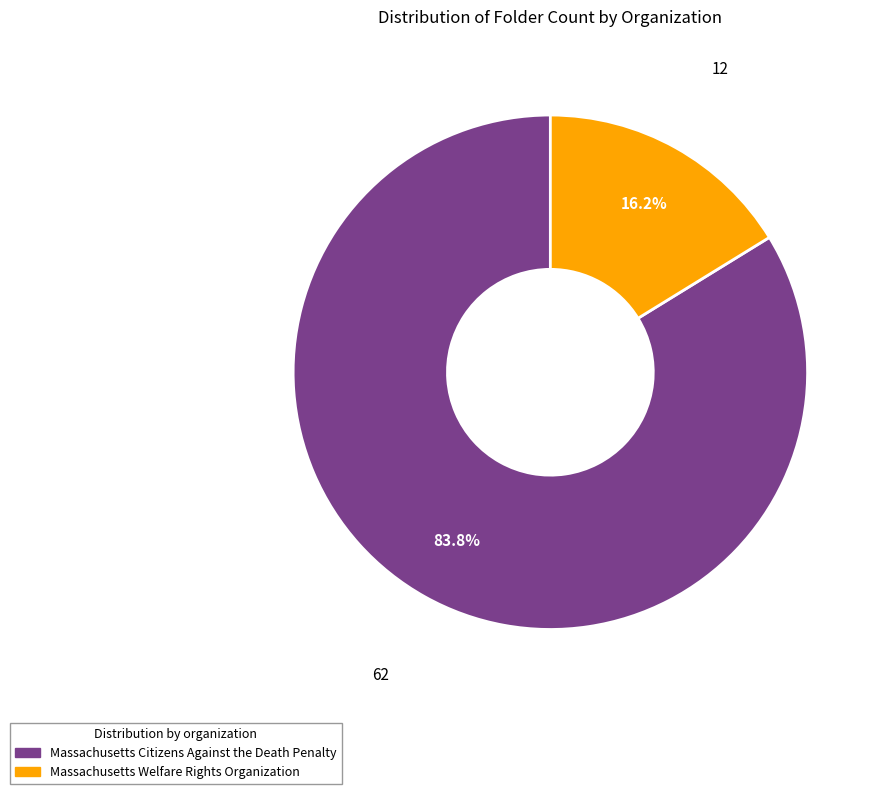

The Massachusetts Welfare Rights Organization slice represents 16% of the pie. True or false?

True